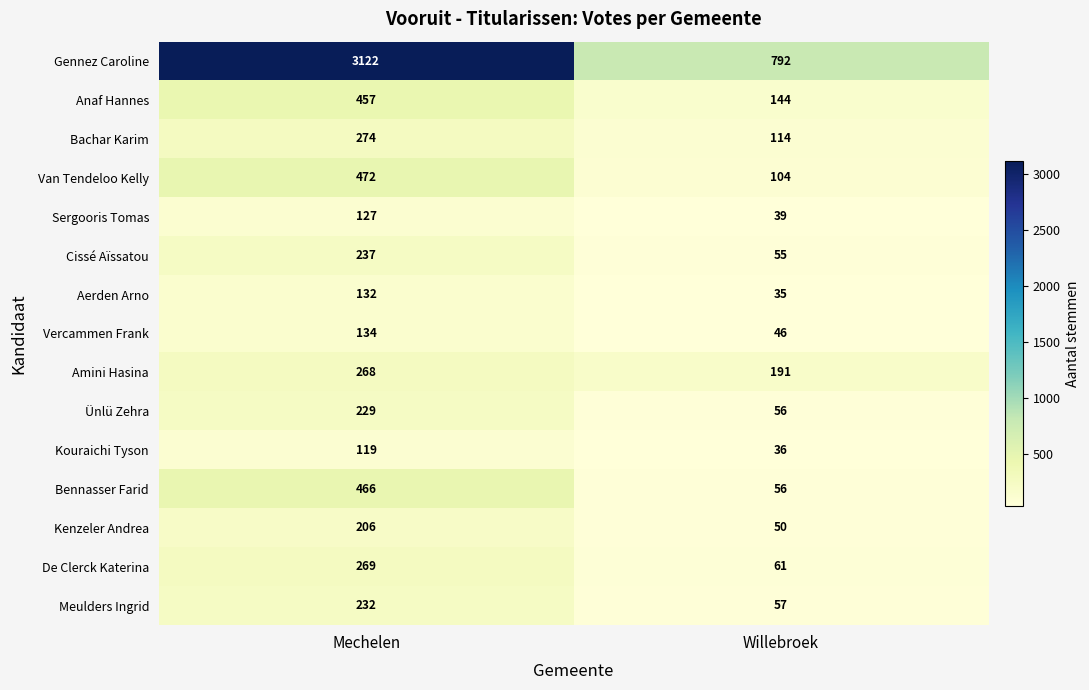

Which series has the largest total across all categories?

Gennez Caroline